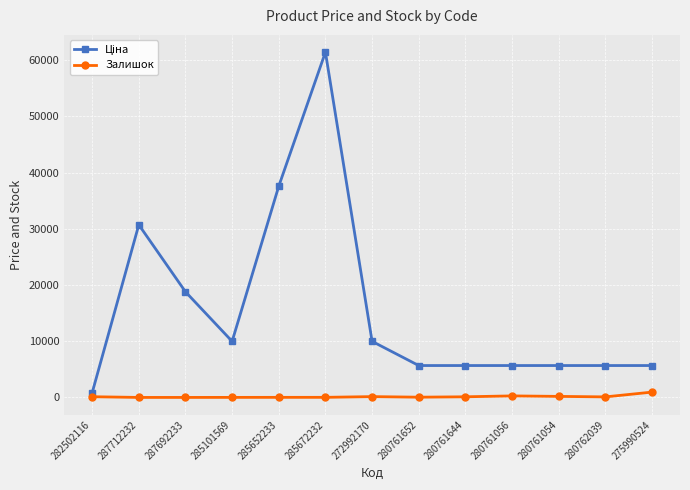

True or false: Залишок has more than 1 points higher than both neighbors.

True